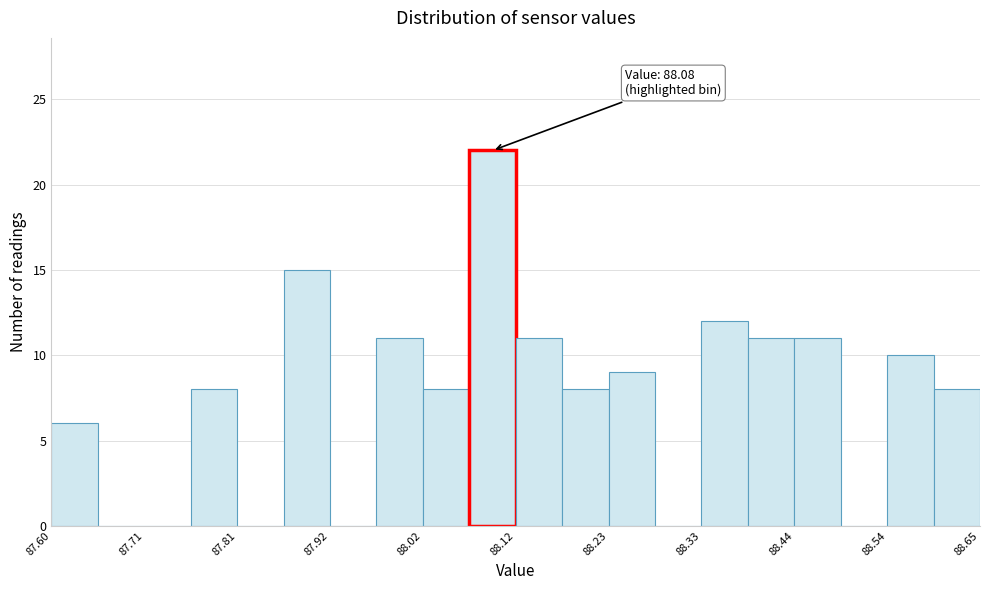

Read against the x-axis, roughly where is the centre of the tallest bar?

88.10